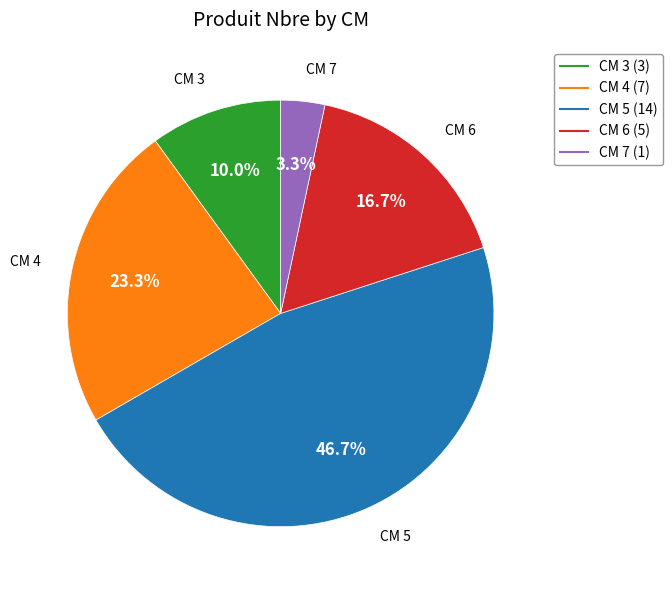

Count the number of slices in the pie.

5